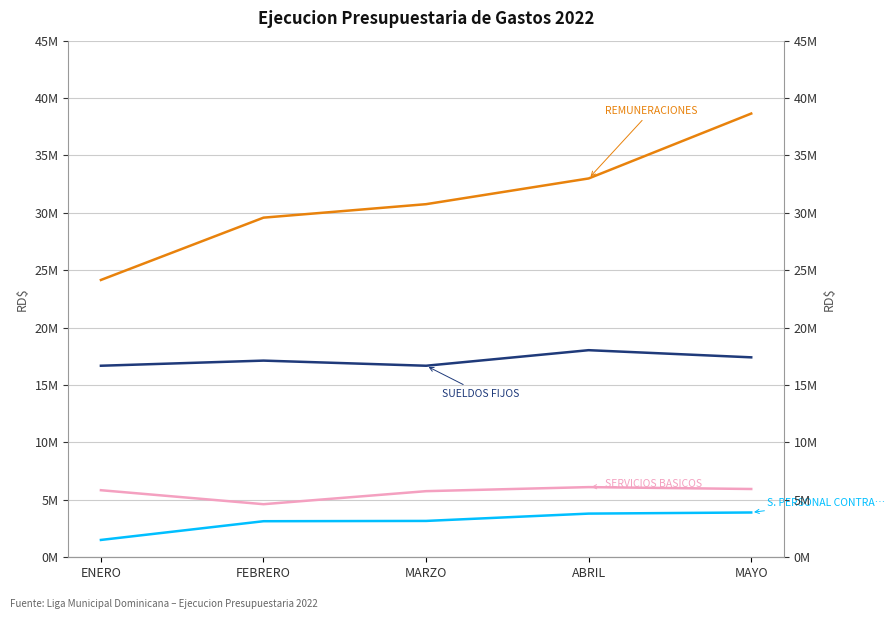

Is the value of SUELDOS FIJOS at MARZO greater than the value of S. PERSONAL CONTRATADO at FEBRERO?

Yes